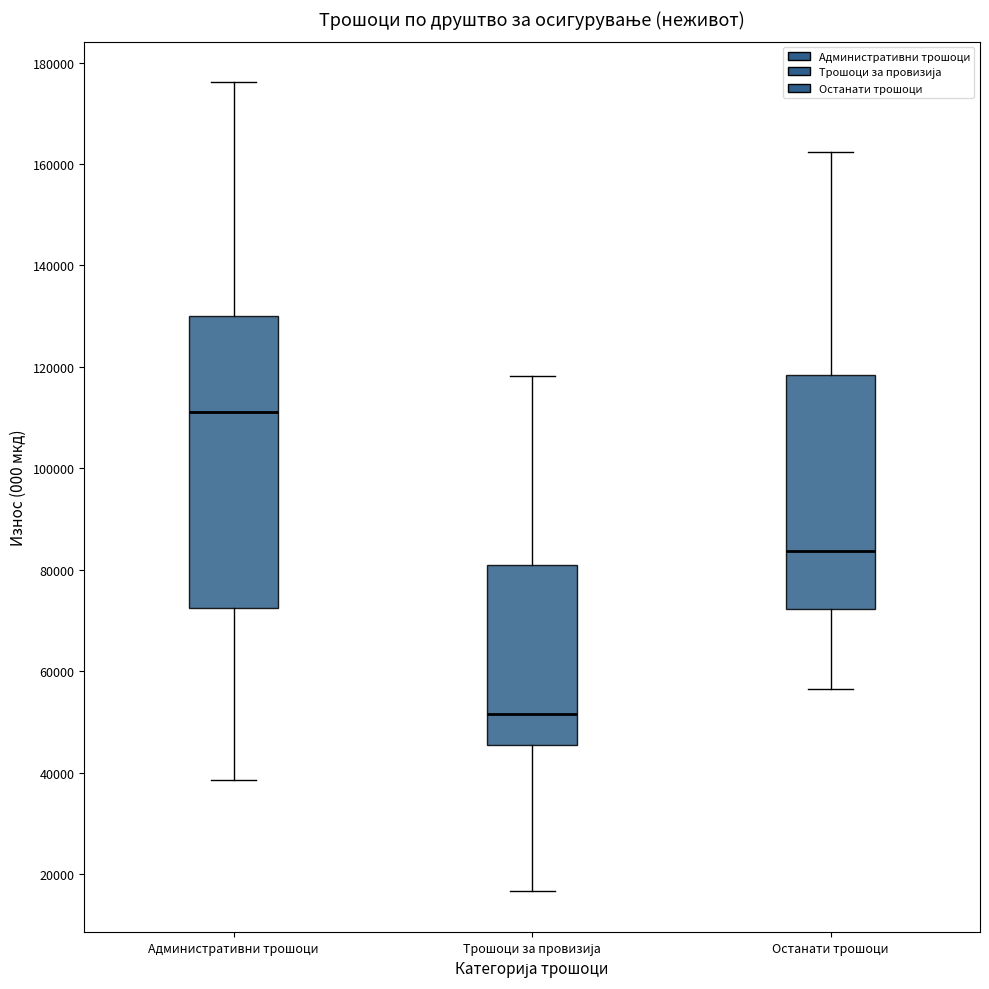

Reading left to right, read every box against the y-axis: the position of its median line, the range the box covers, and the ends of its whiskers. The values are not printed on the chart, so give them approximately, as read against the axis.

Административни трошоци: median 112000, box 72000 to 130000, whiskers 38000 to 176000
Трошоци за провизија: median 52000, box 46000 to 80000, whiskers 16000 to 118000
Останати трошоци: median 84000, box 72000 to 118000, whiskers 56000 to 162000